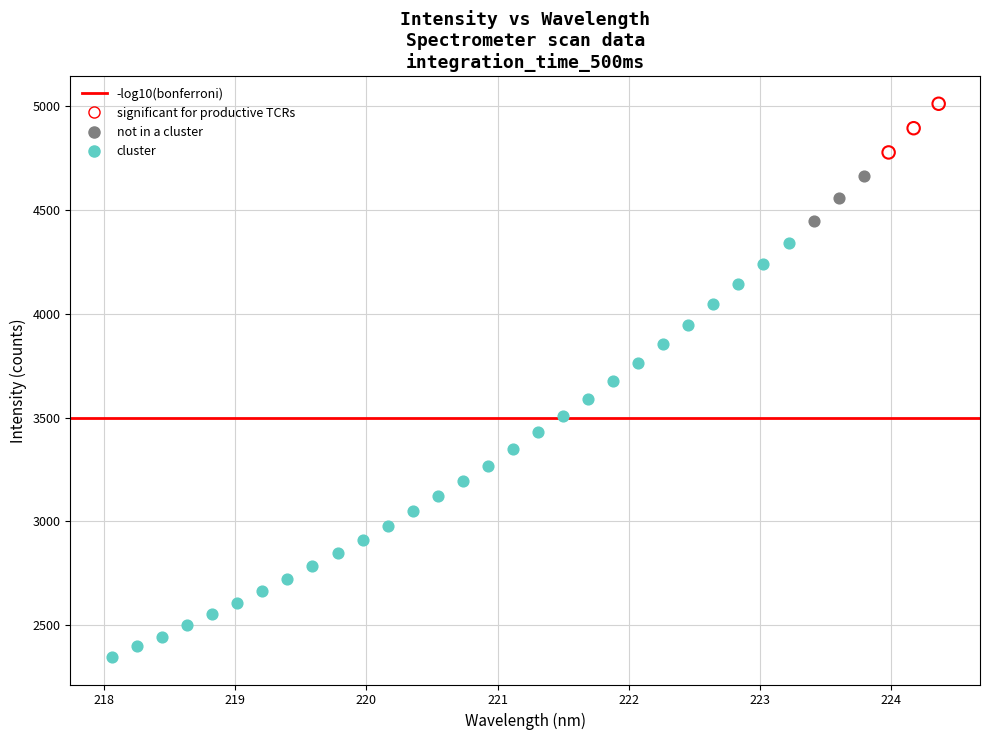

Which series has the largest Y range (max minus min)?

cluster